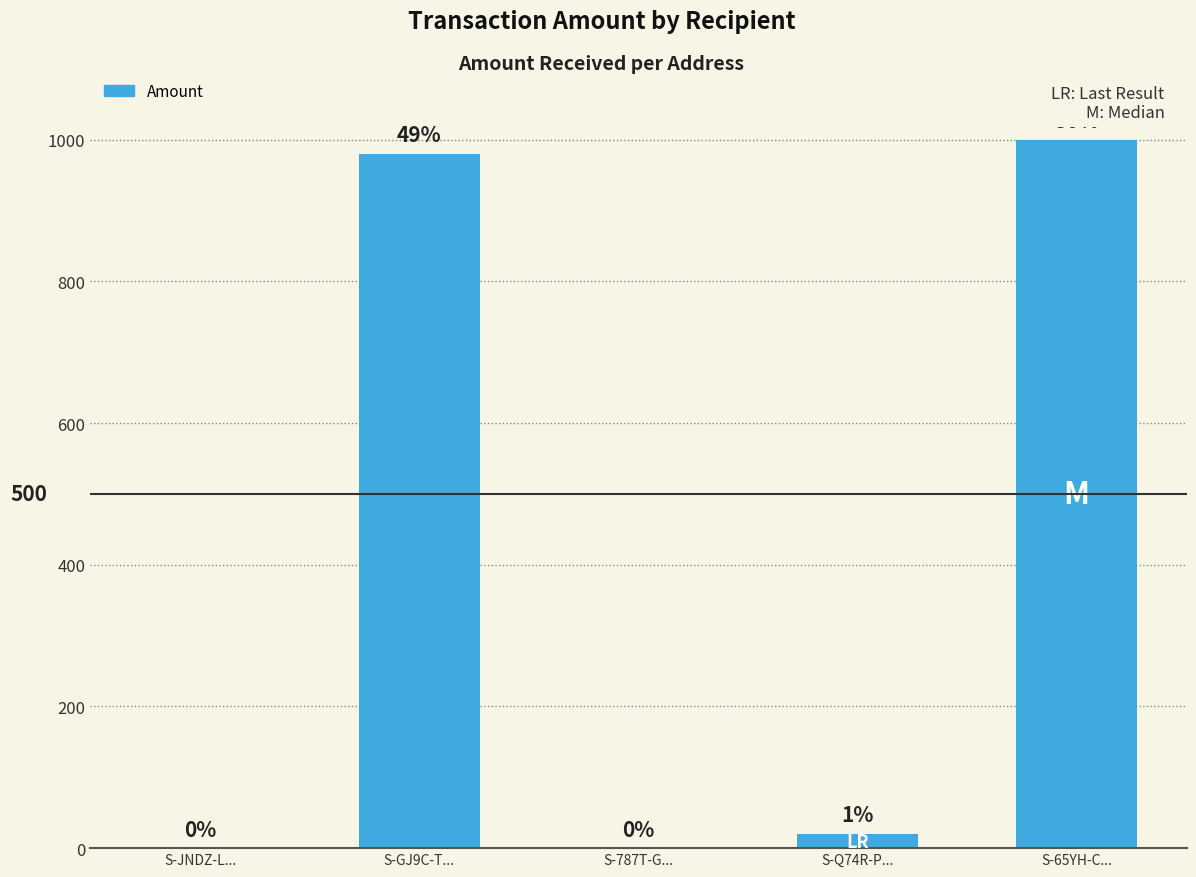

Reading left to right, list all the values displayed in this chart.

S-JNDZ-L...=0.0	S-GJ9C-T...=980.0	S-787T-G...=0.0	S-Q74R-P...=20.0	S-65YH-C...=1000.3